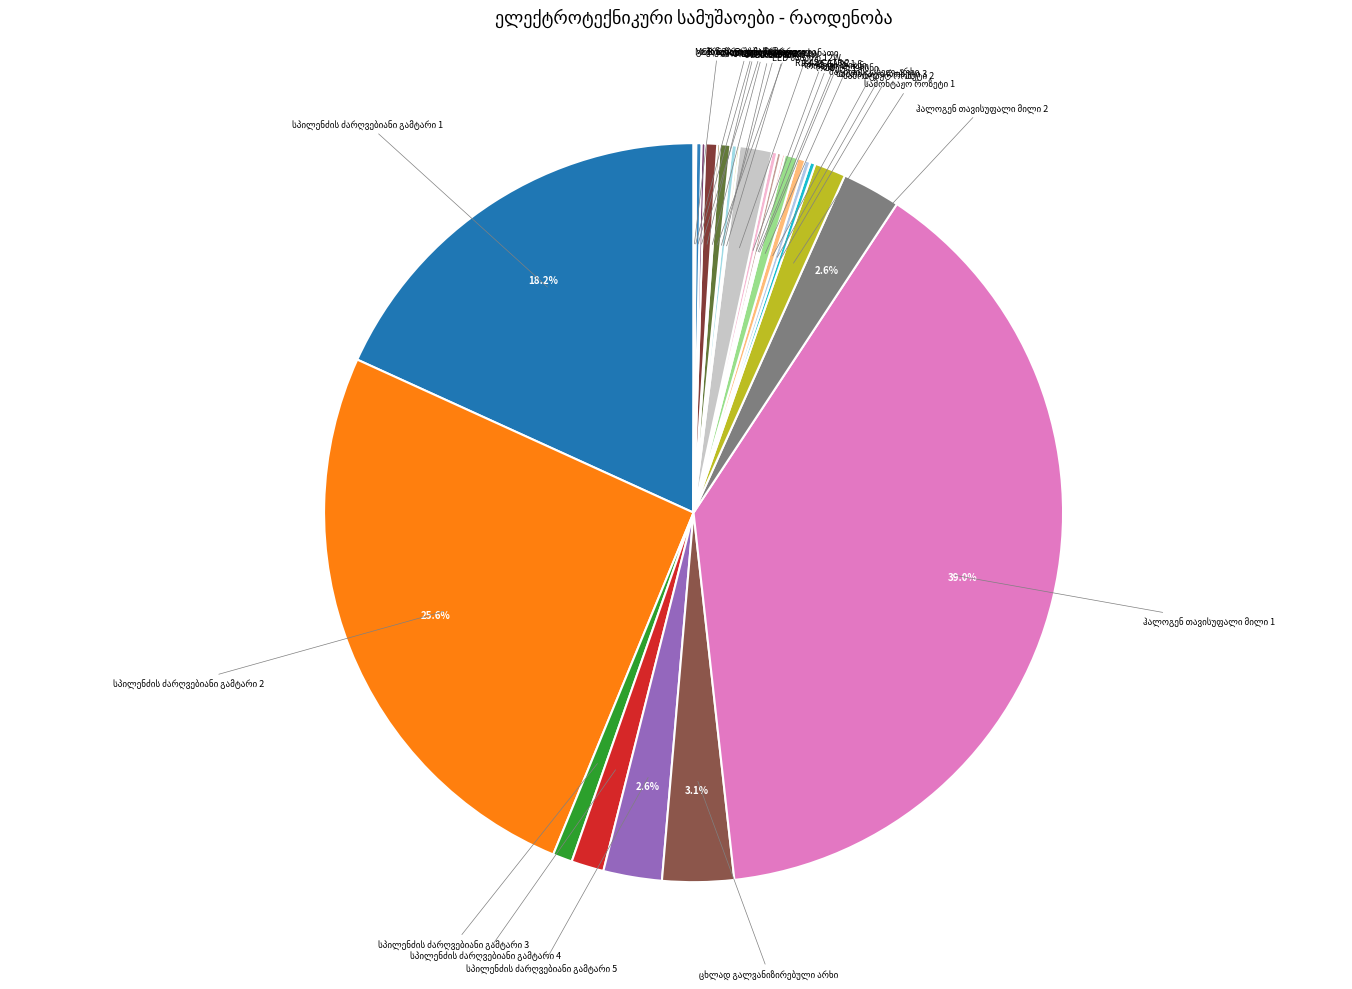

What percentage do სპილენძის ძარღვებიანი გამტარი 1 and სამონტაჟო როზეტი 1 together represent?

19.6%